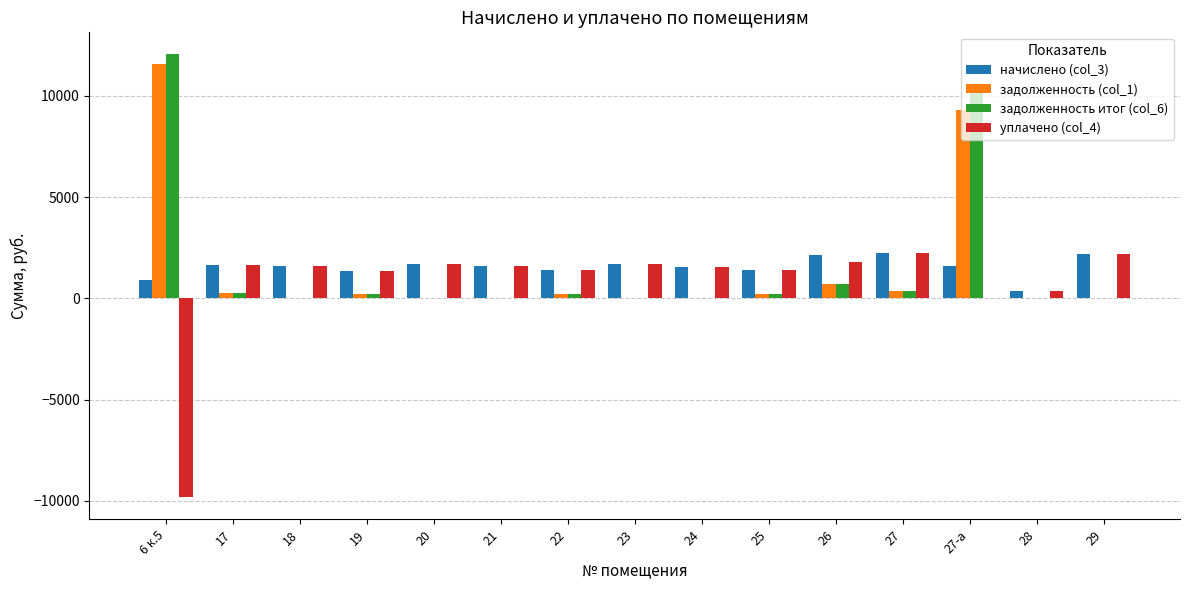

How many distinct data groups are displayed?

4